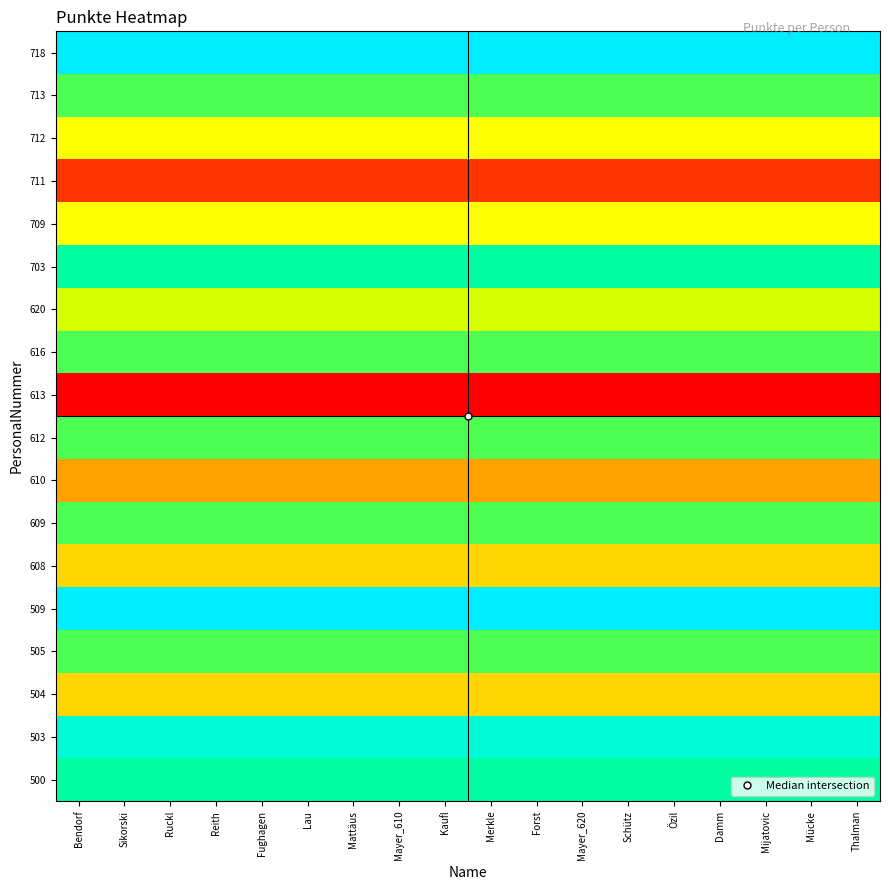

Reading right to left, transcribe all the data shown in this chart.

500: Thalman=12	Mücke=12	Mijatovic=12	Damm=12	Özil=12	Schütz=12	Mayer_620=12	Forst=12	Merkle=12	Kaufl=12	Mayer_610=12	Mattäus=12	Lau=12	Fughagen=12	Reith=12	Ruckl=12	Sikorski=12	Bendorf=12
503: Thalman=13	Mücke=13	Mijatovic=13	Damm=13	Özil=13	Schütz=13	Mayer_620=13	Forst=13	Merkle=13	Kaufl=13	Mayer_610=13	Mattäus=13	Lau=13	Fughagen=13	Reith=13	Ruckl=13	Sikorski=13	Bendorf=13
504: Thalman=8	Mücke=8	Mijatovic=8	Damm=8	Özil=8	Schütz=8	Mayer_620=8	Forst=8	Merkle=8	Kaufl=8	Mayer_610=8	Mattäus=8	Lau=8	Fughagen=8	Reith=8	Ruckl=8	Sikorski=8	Bendorf=8
505: Thalman=11	Mücke=11	Mijatovic=11	Damm=11	Özil=11	Schütz=11	Mayer_620=11	Forst=11	Merkle=11	Kaufl=11	Mayer_610=11	Mattäus=11	Lau=11	Fughagen=11	Reith=11	Ruckl=11	Sikorski=11	Bendorf=11
509: Thalman=14	Mücke=14	Mijatovic=14	Damm=14	Özil=14	Schütz=14	Mayer_620=14	Forst=14	Merkle=14	Kaufl=14	Mayer_610=14	Mattäus=14	Lau=14	Fughagen=14	Reith=14	Ruckl=14	Sikorski=14	Bendorf=14
608: Thalman=8	Mücke=8	Mijatovic=8	Damm=8	Özil=8	Schütz=8	Mayer_620=8	Forst=8	Merkle=8	Kaufl=8	Mayer_610=8	Mattäus=8	Lau=8	Fughagen=8	Reith=8	Ruckl=8	Sikorski=8	Bendorf=8
609: Thalman=11	Mücke=11	Mijatovic=11	Damm=11	Özil=11	Schütz=11	Mayer_620=11	Forst=11	Merkle=11	Kaufl=11	Mayer_610=11	Mattäus=11	Lau=11	Fughagen=11	Reith=11	Ruckl=11	Sikorski=11	Bendorf=11
610: Thalman=7	Mücke=7	Mijatovic=7	Damm=7	Özil=7	Schütz=7	Mayer_620=7	Forst=7	Merkle=7	Kaufl=7	Mayer_610=7	Mattäus=7	Lau=7	Fughagen=7	Reith=7	Ruckl=7	Sikorski=7	Bendorf=7
612: Thalman=11	Mücke=11	Mijatovic=11	Damm=11	Özil=11	Schütz=11	Mayer_620=11	Forst=11	Merkle=11	Kaufl=11	Mayer_610=11	Mattäus=11	Lau=11	Fughagen=11	Reith=11	Ruckl=11	Sikorski=11	Bendorf=11
613: Thalman=4	Mücke=4	Mijatovic=4	Damm=4	Özil=4	Schütz=4	Mayer_620=4	Forst=4	Merkle=4	Kaufl=4	Mayer_610=4	Mattäus=4	Lau=4	Fughagen=4	Reith=4	Ruckl=4	Sikorski=4	Bendorf=4
616: Thalman=11	Mücke=11	Mijatovic=11	Damm=11	Özil=11	Schütz=11	Mayer_620=11	Forst=11	Merkle=11	Kaufl=11	Mayer_610=11	Mattäus=11	Lau=11	Fughagen=11	Reith=11	Ruckl=11	Sikorski=11	Bendorf=11
620: Thalman=10	Mücke=10	Mijatovic=10	Damm=10	Özil=10	Schütz=10	Mayer_620=10	Forst=10	Merkle=10	Kaufl=10	Mayer_610=10	Mattäus=10	Lau=10	Fughagen=10	Reith=10	Ruckl=10	Sikorski=10	Bendorf=10
703: Thalman=12	Mücke=12	Mijatovic=12	Damm=12	Özil=12	Schütz=12	Mayer_620=12	Forst=12	Merkle=12	Kaufl=12	Mayer_610=12	Mattäus=12	Lau=12	Fughagen=12	Reith=12	Ruckl=12	Sikorski=12	Bendorf=12
709: Thalman=9	Mücke=9	Mijatovic=9	Damm=9	Özil=9	Schütz=9	Mayer_620=9	Forst=9	Merkle=9	Kaufl=9	Mayer_610=9	Mattäus=9	Lau=9	Fughagen=9	Reith=9	Ruckl=9	Sikorski=9	Bendorf=9
711: Thalman=5	Mücke=5	Mijatovic=5	Damm=5	Özil=5	Schütz=5	Mayer_620=5	Forst=5	Merkle=5	Kaufl=5	Mayer_610=5	Mattäus=5	Lau=5	Fughagen=5	Reith=5	Ruckl=5	Sikorski=5	Bendorf=5
712: Thalman=9	Mücke=9	Mijatovic=9	Damm=9	Özil=9	Schütz=9	Mayer_620=9	Forst=9	Merkle=9	Kaufl=9	Mayer_610=9	Mattäus=9	Lau=9	Fughagen=9	Reith=9	Ruckl=9	Sikorski=9	Bendorf=9
713: Thalman=11	Mücke=11	Mijatovic=11	Damm=11	Özil=11	Schütz=11	Mayer_620=11	Forst=11	Merkle=11	Kaufl=11	Mayer_610=11	Mattäus=11	Lau=11	Fughagen=11	Reith=11	Ruckl=11	Sikorski=11	Bendorf=11
718: Thalman=14	Mücke=14	Mijatovic=14	Damm=14	Özil=14	Schütz=14	Mayer_620=14	Forst=14	Merkle=14	Kaufl=14	Mayer_610=14	Mattäus=14	Lau=14	Fughagen=14	Reith=14	Ruckl=14	Sikorski=14	Bendorf=14